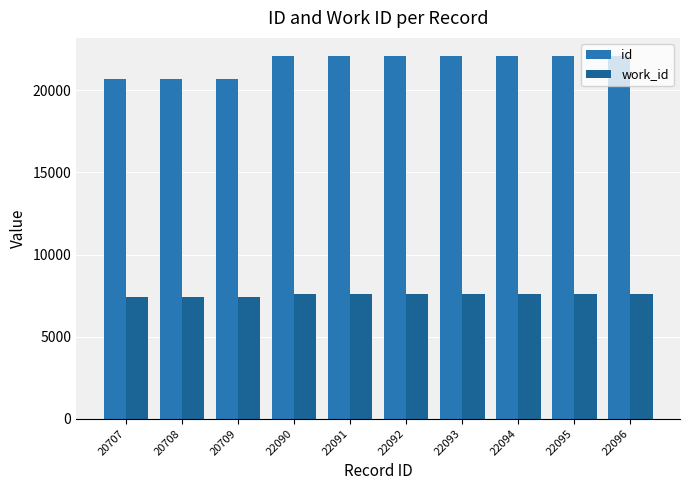

At which category is the sum across all series the highest?

22096